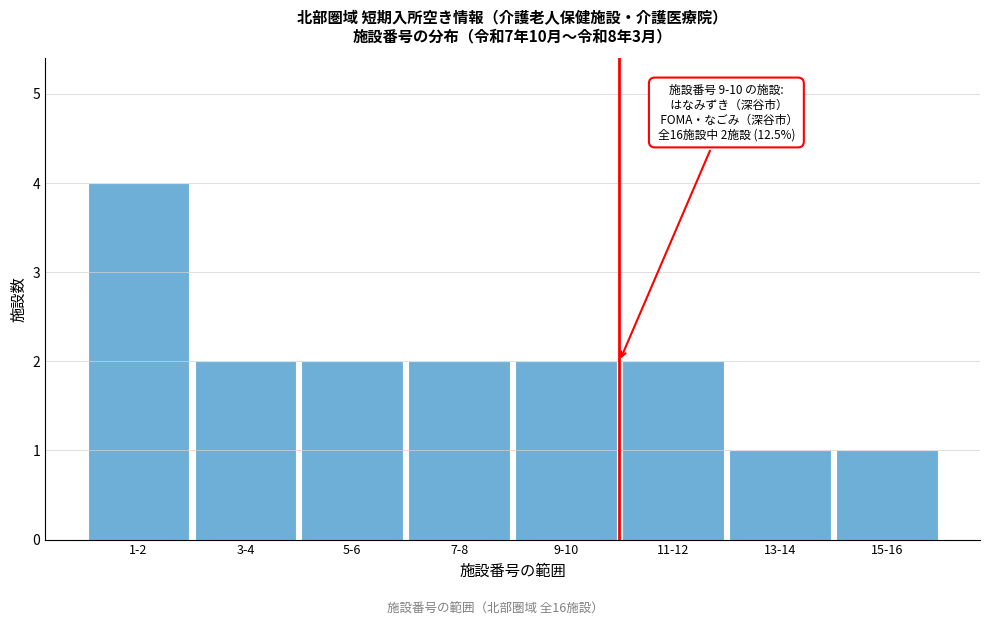

Reading left to right, what are all the values shown in this chart?

1-2=4	3-4=2	5-6=2	7-8=2	9-10=2	11-12=2	13-14=1	15-16=1